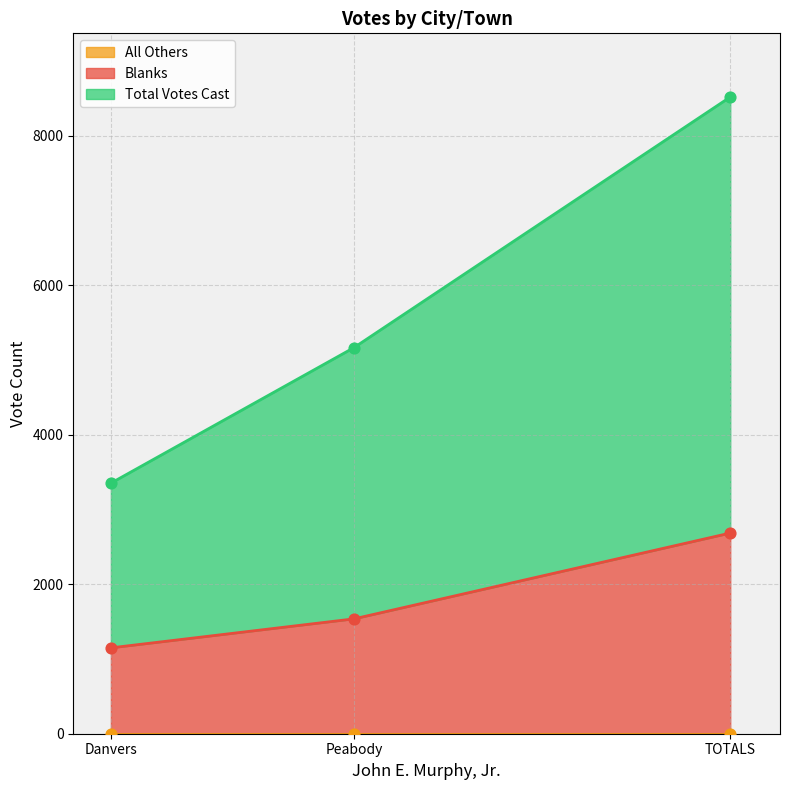

At which label is Blanks closest to 1917?

Peabody